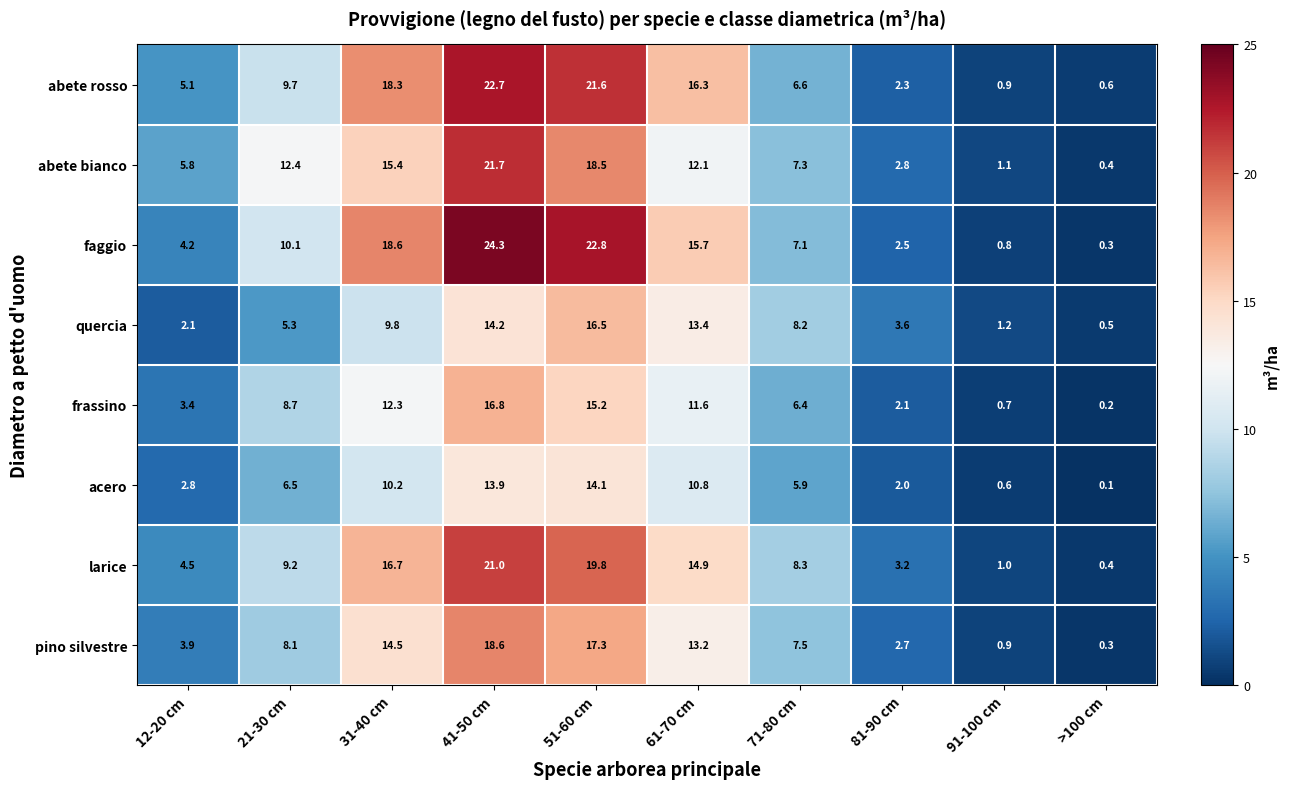

What is the difference between the second highest and minimum values in the acero series?

13.8